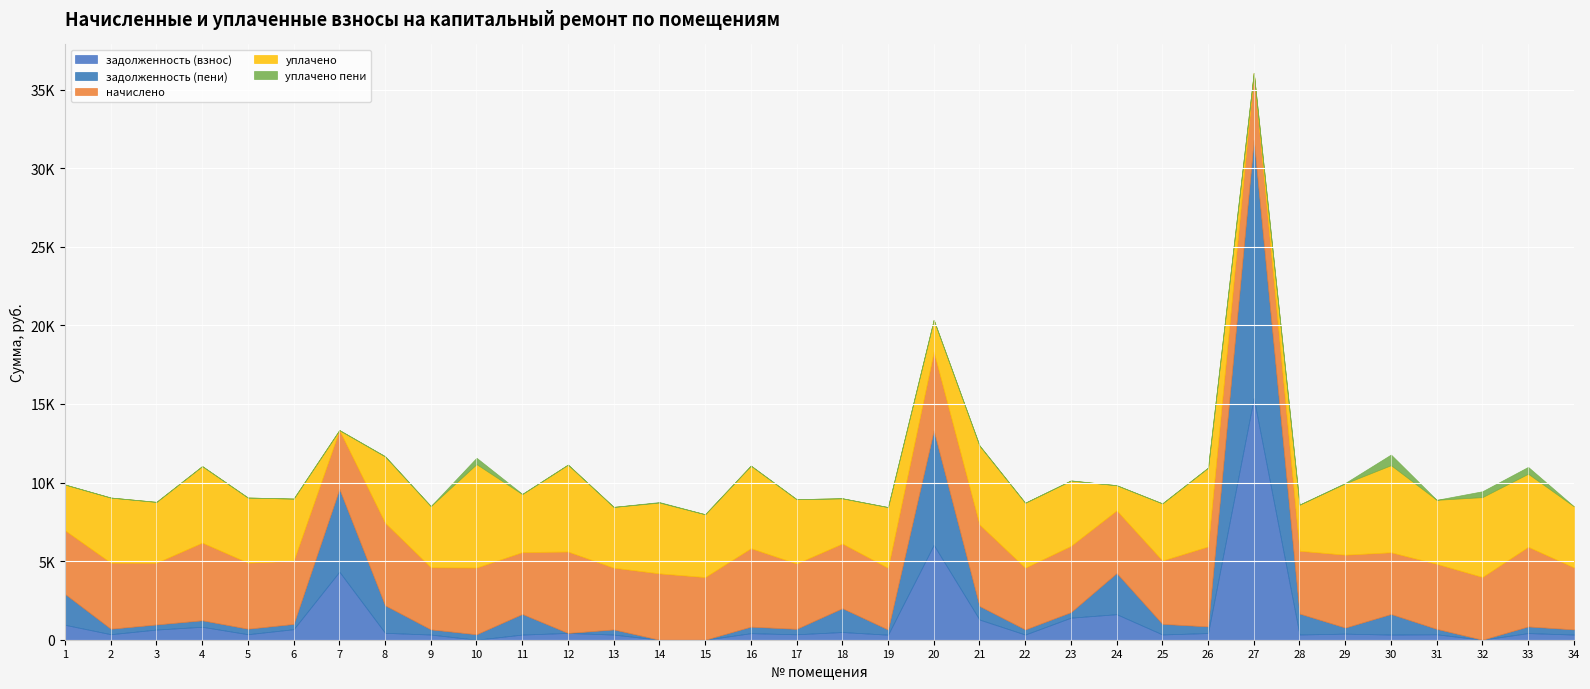

What is the spread (max minus min) of values at 13?

3928.3